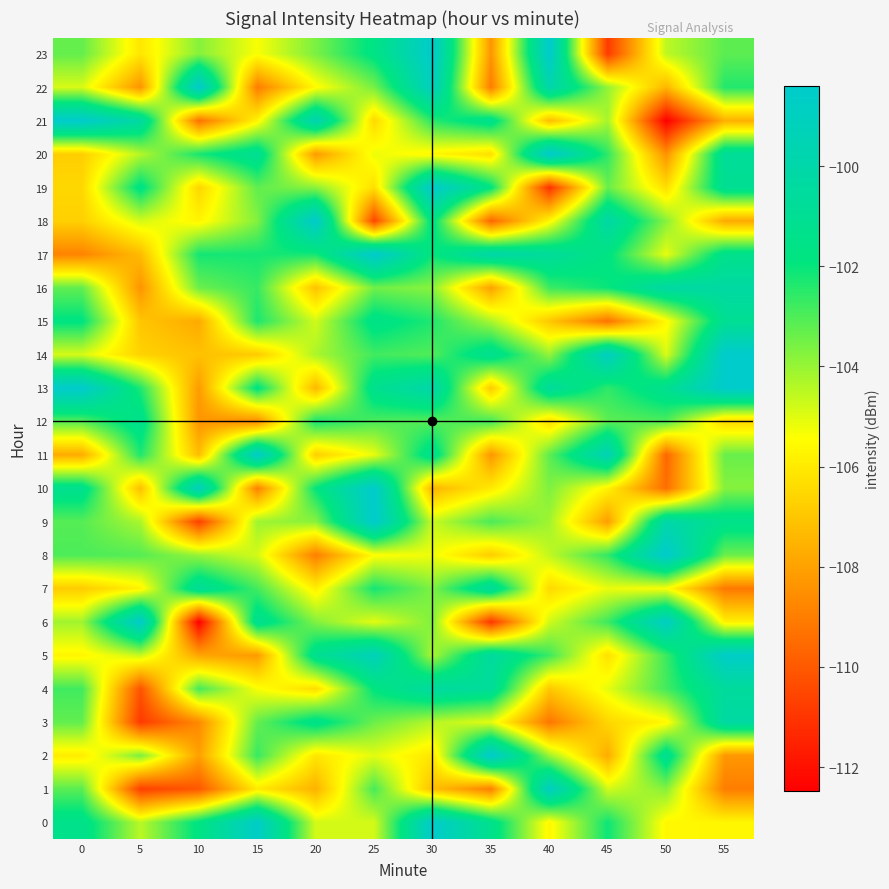

Reading left to right, what are all the values shown in this chart?

0: 0=-101.4	5=-104.5	10=-101.7	15=-98.7	20=-104.8	25=-104.8	30=-98.5	35=-101.3	40=-105.6	45=-102.1	50=-105.6	55=-105.6
1: 0=-103.2	5=-110.7	10=-110.0	15=-106.0	20=-107.5	25=-102.9	30=-107.2	35=-108.9	40=-98.9	45=-104.8	50=-103.8	55=-109.0
2: 0=-105.9	5=-103.6	10=-108.0	15=-102.7	20=-106.1	25=-105.0	30=-106.1	35=-98.4	40=-104.0	45=-107.7	50=-101.1	55=-108.3
3: 0=-103.3	5=-110.9	10=-108.6	15=-103.3	20=-101.4	25=-103.4	30=-104.4	35=-105.1	40=-109.2	45=-106.5	50=-105.6	55=-100.3
4: 0=-102.8	5=-110.2	10=-102.9	15=-105.3	20=-106.4	25=-101.9	30=-100.4	35=-100.7	40=-106.9	45=-105.1	50=-102.8	55=-100.6
5: 0=-105.7	5=-104.6	10=-107.9	15=-108.2	20=-101.2	25=-99.3	30=-104.3	35=-100.5	40=-102.7	45=-106.3	50=-102.7	55=-98.6
6: 0=-104.1	5=-98.5	10=-112.5	15=-101.1	20=-103.7	25=-105.0	30=-103.7	35=-111.0	40=-104.8	45=-102.8	50=-98.8	55=-105.8
7: 0=-106.8	5=-105.8	10=-100.8	15=-102.8	20=-105.9	25=-102.2	30=-103.7	35=-100.6	40=-106.5	45=-105.1	50=-105.4	55=-109.1
8: 0=-103.0	5=-103.1	10=-104.0	15=-104.8	20=-109.0	25=-105.5	30=-105.2	35=-106.8	40=-104.6	45=-102.6	50=-98.4	55=-103.4
9: 0=-103.1	5=-104.3	10=-110.7	15=-104.1	20=-103.8	25=-98.4	30=-104.7	35=-102.9	40=-104.1	45=-108.1	50=-100.0	55=-101.4
10: 0=-101.2	5=-107.2	10=-99.1	15=-108.9	20=-101.9	25=-98.4	30=-107.5	35=-106.0	40=-103.7	45=-105.8	50=-109.4	55=-103.8
11: 0=-107.7	5=-102.3	10=-107.2	15=-98.6	20=-106.7	25=-105.1	30=-101.2	35=-108.3	40=-103.2	45=-99.4	50=-109.6	55=-103.4
12: 0=-103.1	5=-101.3	10=-108.3	15=-108.6	20=-102.2	25=-103.0	30=-103.1	35=-102.8	40=-106.4	45=-103.2	50=-103.0	55=-106.5
13: 0=-98.4	5=-102.3	10=-108.2	15=-101.7	20=-107.4	25=-101.2	30=-99.9	35=-106.9	40=-100.6	45=-102.6	50=-101.1	55=-98.4
14: 0=-104.9	5=-106.6	10=-107.1	15=-106.9	20=-104.3	25=-102.8	30=-103.0	35=-101.1	40=-104.0	45=-98.9	50=-104.9	55=-98.4
15: 0=-101.8	5=-107.0	10=-107.7	15=-102.3	20=-104.8	25=-101.5	30=-102.3	35=-104.3	40=-107.0	45=-109.3	50=-105.6	55=-101.0
16: 0=-103.3	5=-108.4	10=-103.4	15=-102.7	20=-107.1	25=-103.5	30=-103.8	35=-108.0	40=-102.7	45=-102.0	50=-100.2	55=-100.3
17: 0=-108.8	5=-107.3	10=-102.2	15=-102.2	20=-102.2	25=-98.4	30=-102.0	35=-100.0	40=-100.7	45=-101.7	50=-105.1	55=-101.3
18: 0=-106.7	5=-104.8	10=-105.7	15=-103.7	20=-98.4	25=-110.5	30=-101.6	35=-109.6	40=-105.7	45=-100.2	50=-103.8	55=-107.8
19: 0=-106.5	5=-101.6	10=-106.6	15=-103.2	20=-103.8	25=-106.3	30=-98.4	35=-101.8	40=-111.1	45=-103.3	50=-106.3	55=-101.0
20: 0=-106.8	5=-104.4	10=-102.2	15=-101.0	20=-108.2	25=-105.2	30=-105.7	35=-106.3	40=-98.4	45=-102.6	50=-108.4	55=-100.8
21: 0=-98.4	5=-100.4	10=-109.3	15=-105.7	20=-99.6	25=-106.5	30=-102.4	35=-101.3	40=-107.2	45=-104.2	50=-112.5	55=-107.6
22: 0=-104.9	5=-108.4	10=-98.4	15=-109.0	20=-105.5	25=-103.5	30=-99.0	35=-109.0	40=-99.9	45=-104.0	50=-107.4	55=-102.4
23: 0=-103.3	5=-106.1	10=-103.8	15=-105.3	20=-103.6	25=-101.7	30=-98.4	35=-108.3	40=-98.4	45=-110.8	50=-104.5	55=-103.2